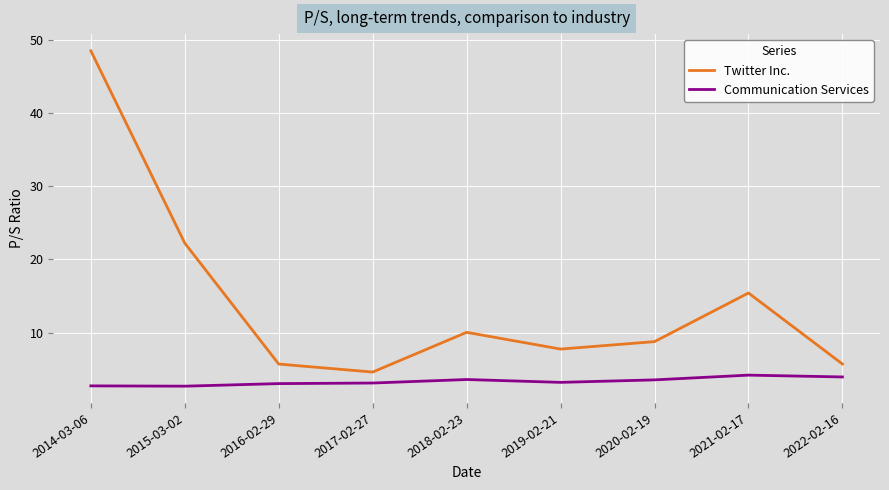

Count the number of categories in the chart.

9